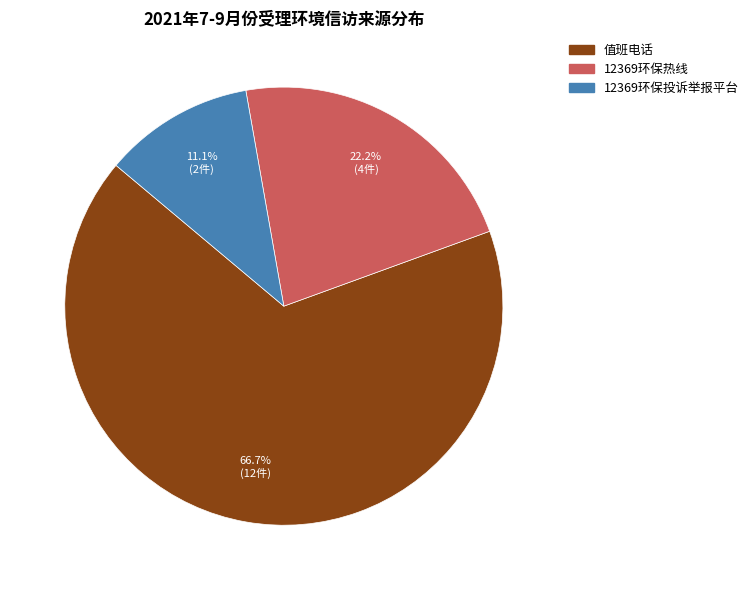

To the nearest percent, what percentage of the pie is 12369环保投诉举报平台?

11%